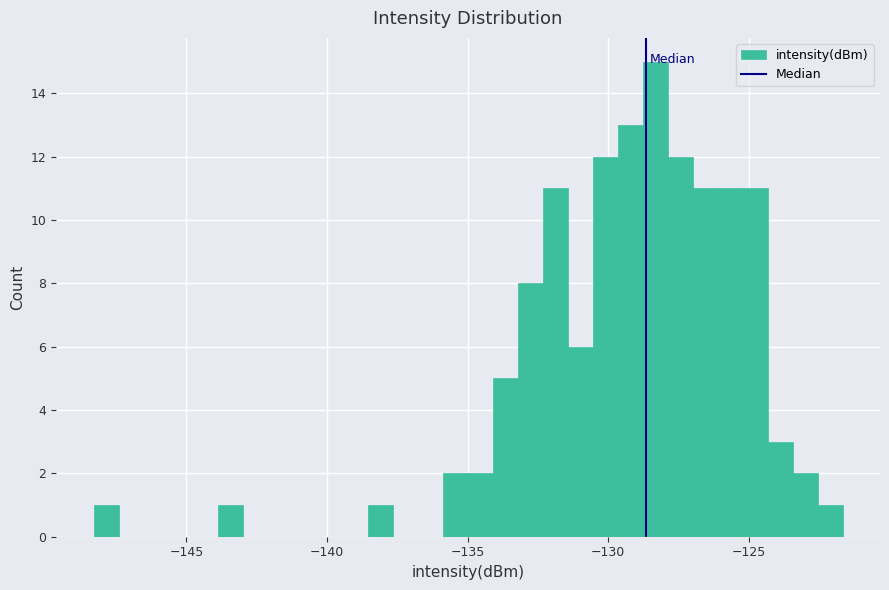

Read against the x-axis, roughly where is the centre of the tallest bar?

-128.5